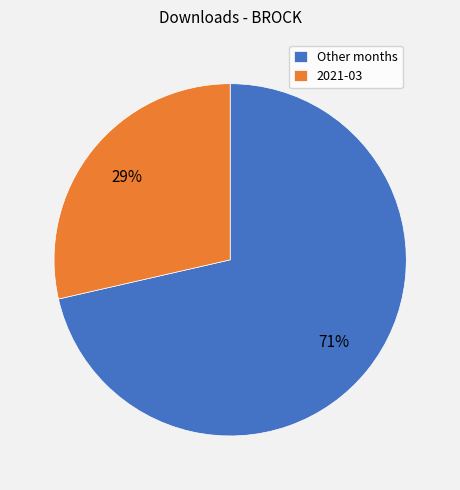

To the nearest percent, what is the average slice percentage?

50%